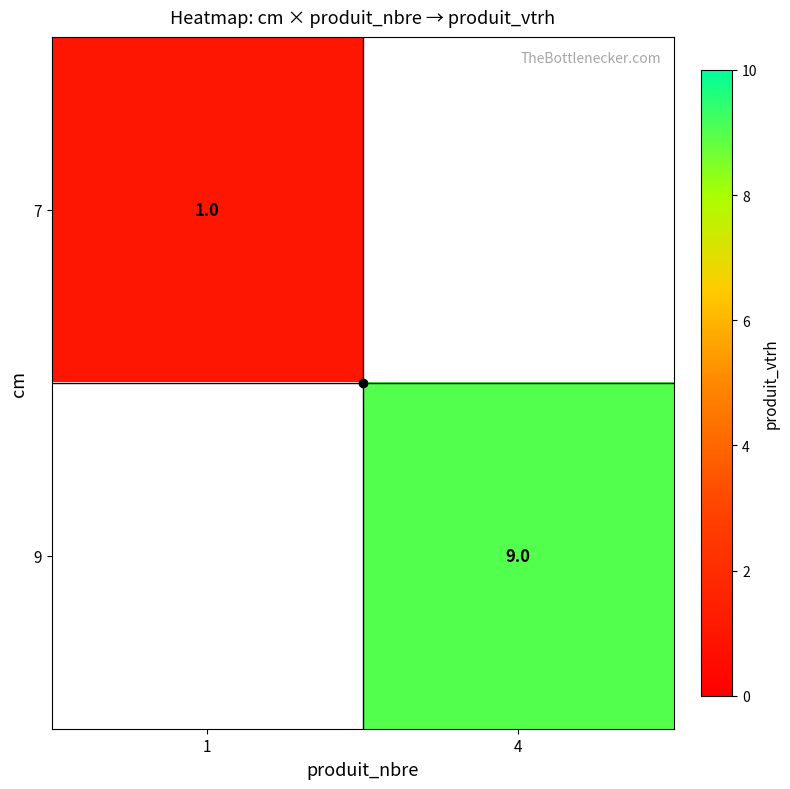

How many values in 7 are above zero?

1